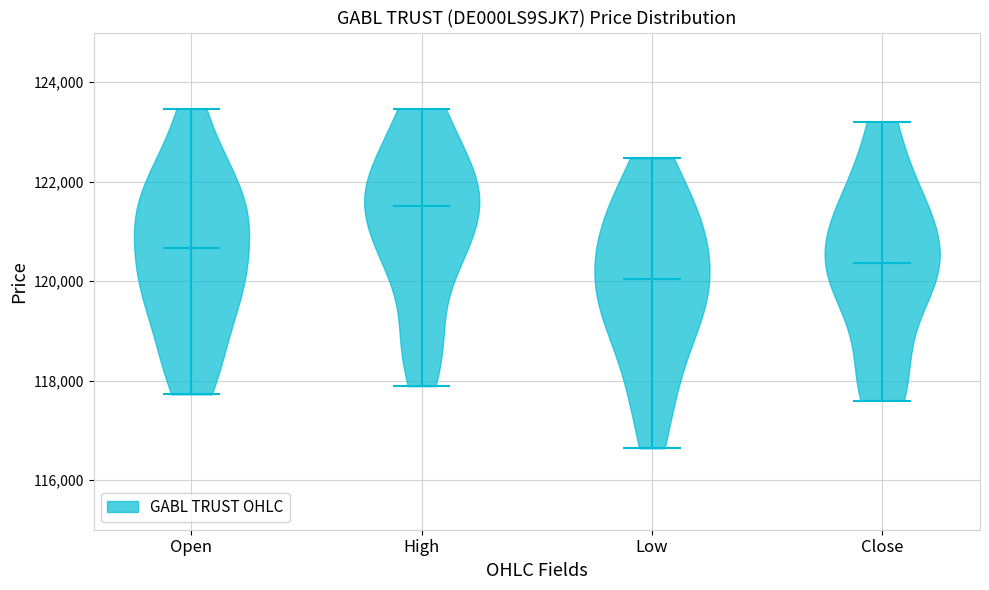

Reading left to right, read every violin against the y-axis: where its median line is, and the lowest and highest points it reaches. The values are not printed on the chart, so give them approximately, as read against the axis.

Open: median line 120600, lowest point 117800, highest point 123400
High: median line 121600, lowest point 117800, highest point 123400
Low: median line 120000, lowest point 116600, highest point 122400
Close: median line 120400, lowest point 117600, highest point 123200